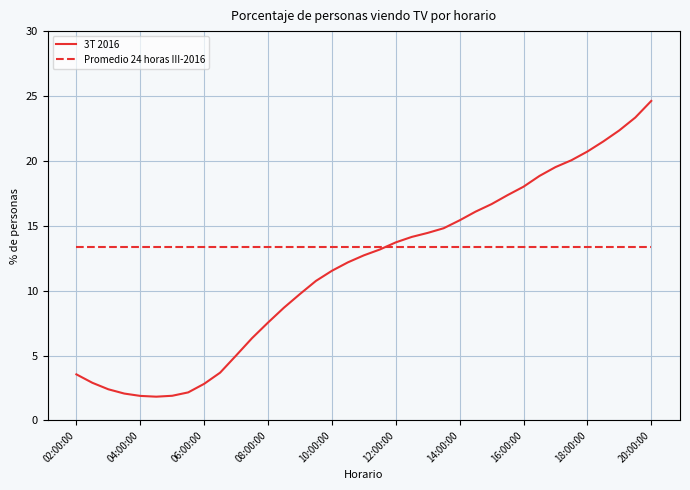

Does the chart have visible grid lines?

Yes